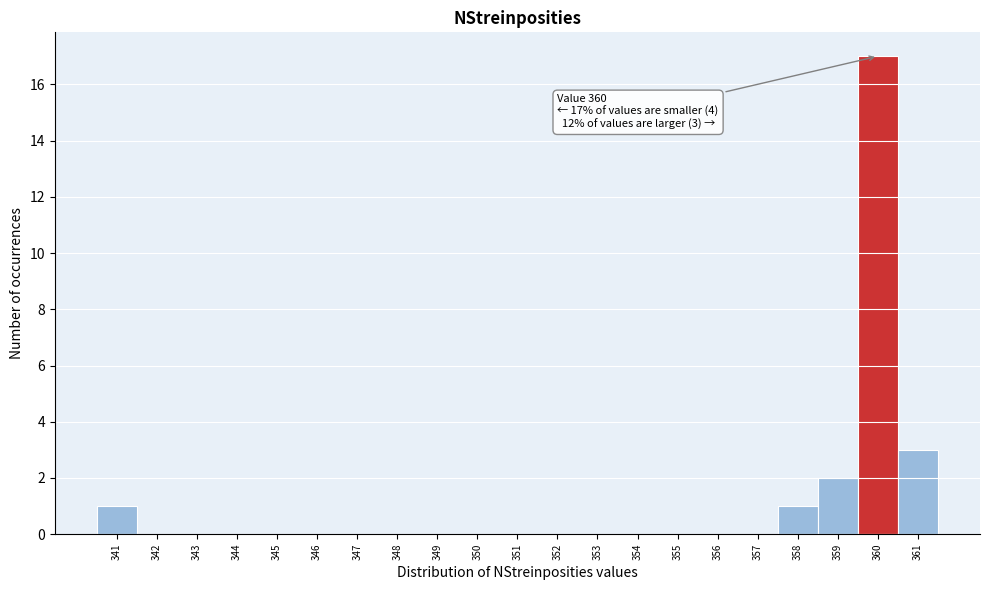

Which range on the x-axis has the tallest bar?

359.5 to 360.5